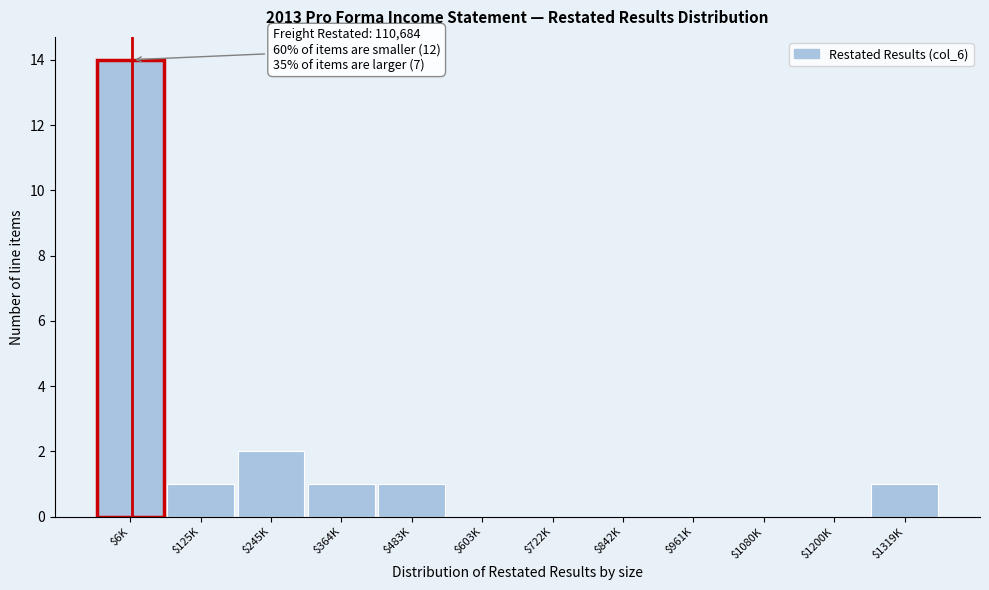

What is the maximum value shown in the chart?

14